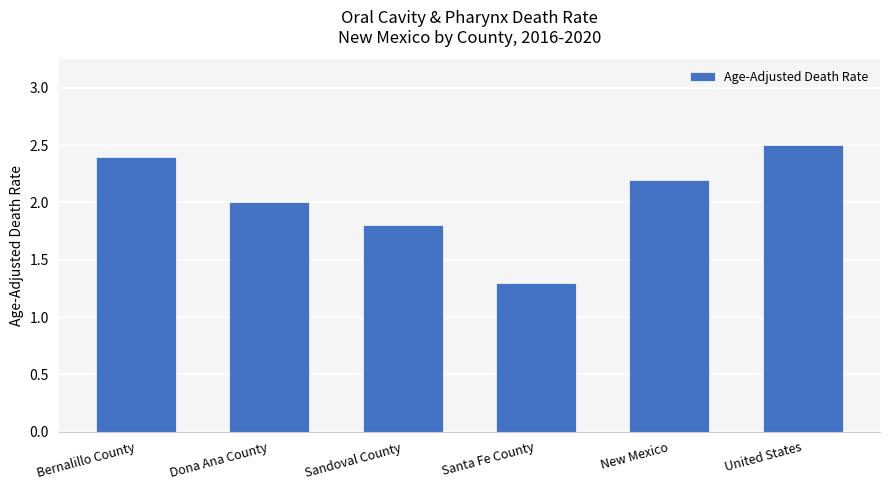

At which label is the value closest to 1?

Santa Fe County